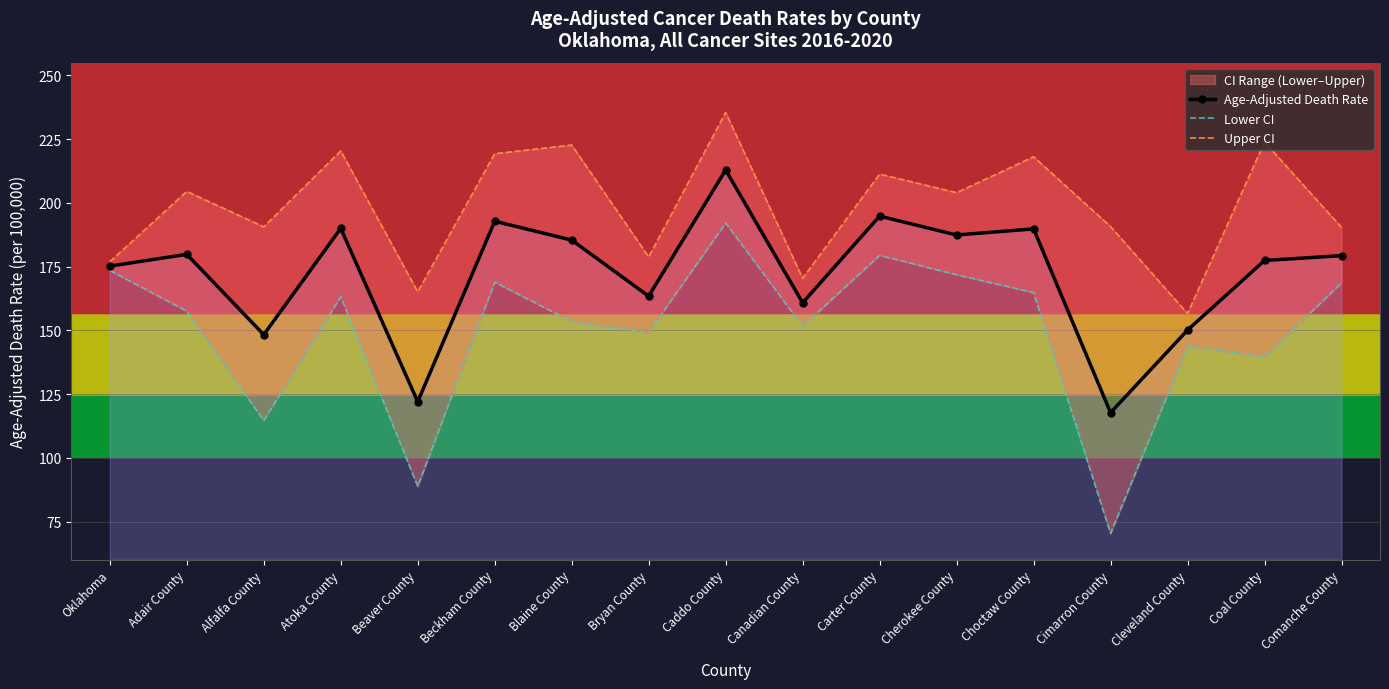

Which category has the highest value in the Upper CI series?

Caddo County